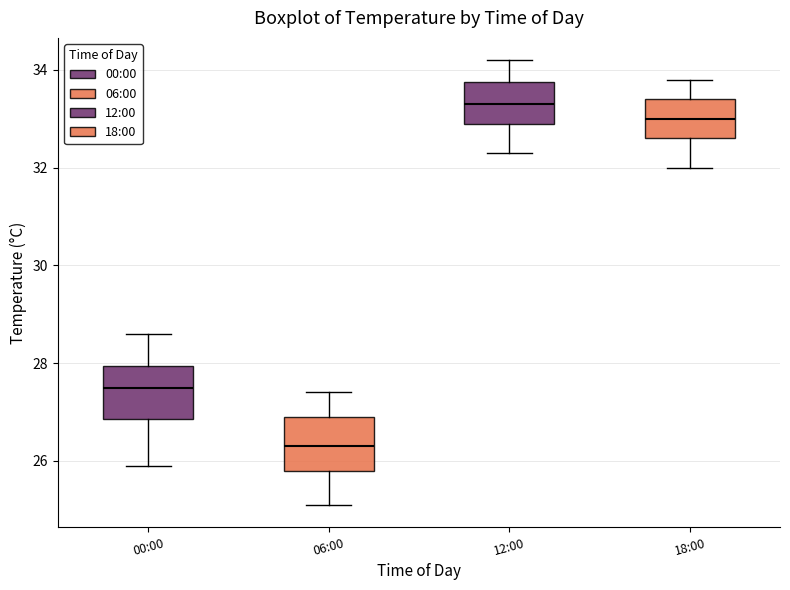

Where does the lower whisker of the box for 00:00 end on the y-axis? The values are not printed on the chart, so give them approximately, as read against the axis.

26.0